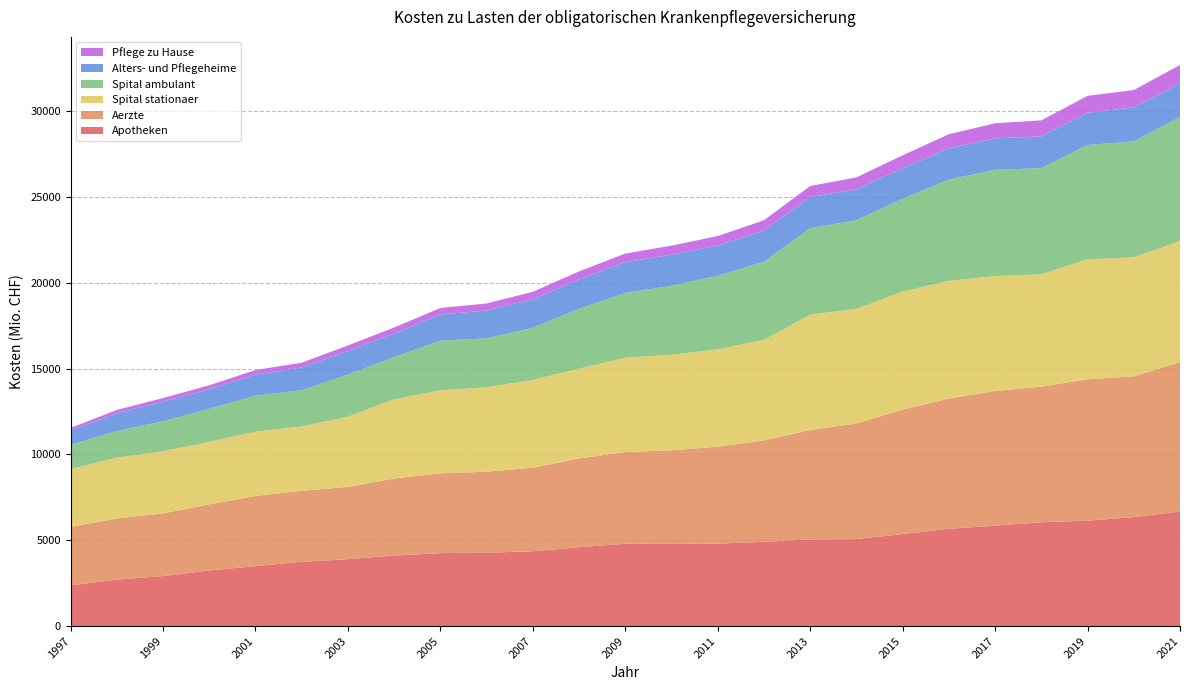

Reading left to right, extract all data points from this chart.

Apotheken: 1997=2372.8	1998=2707.3	1999=2913.8	2000=3243.1	2001=3491.6	2002=3745.3	2003=3900.0	2004=4109.5	2005=4252.3	2006=4274.8	2007=4361.6	2008=4594.6	2009=4802.0	2010=4788.5	2011=4804.2	2012=4909.4	2013=5051.1	2014=5069.2	2015=5363.0	2016=5671.3	2017=5854.5	2018=6052.8	2019=6144.4	2020=6351.7	2021=6678.3
Aerzte: 1997=3411.0	1998=3567.7	1999=3654.6	2000=3850.7	2001=4096.5	2002=4138.5	2003=4212.2	2004=4491.9	2005=4652.7	2006=4720.0	2007=4869.8	2008=5177.8	2009=5340.7	2010=5454.8	2011=5651.3	2012=5912.2	2013=6371.2	2014=6744.2	2015=7251.8	2016=7590.2	2017=7849.3	2018=7902.7	2019=8238.8	2020=8199.9	2021=8706.5
Spital stationaer: 1997=3359.9	1998=3540.1	1999=3615.4	2000=3643.4	2001=3740.8	2002=3751.3	2003=4089.9	2004=4624.5	2005=4830.7	2006=4923.7	2007=5114.2	2008=5231.3	2009=5497.0	2010=5569.2	2011=5674.3	2012=5856.4	2013=6730.9	2014=6673.1	2015=6882.4	2016=6860.7	2017=6694.6	2018=6550.3	2019=6996.6	2020=6936.9	2021=7059.2
Spital ambulant: 1997=1427.0	1998=1554.3	1999=1756.2	2000=1921.1	2001=2097.2	2002=2117.0	2003=2455.9	2004=2450.4	2005=2897.6	2006=2855.9	2007=3035.4	2008=3487.6	2009=3775.0	2010=4021.9	2011=4283.9	2012=4558.4	2013=5035.9	2014=5177.8	2015=5407.7	2016=5904.7	2017=6189.6	2018=6185.1	2019=6663.1	2020=6757.6	2021=7230.4
Alters- und Pflegeheime: 1997=823.0	1998=1036.6	1999=1138.3	2000=1143.0	2001=1235.3	2002=1317.7	2003=1376.6	2004=1372.9	2005=1528.7	2006=1618.6	2007=1663.5	2008=1710.8	2009=1794.1	2010=1809.2	2011=1761.1	2012=1816.0	2013=1817.5	2014=1789.6	2015=1780.4	2016=1818.1	2017=1836.9	2018=1851.1	2019=1876.0	2020=1988.3	2021=1948.8
Pflege zu Hause: 1997=155.7	1998=191.0	1999=213.0	2000=233.7	2001=262.9	2002=281.6	2003=322.0	2004=355.2	2005=378.8	2006=410.8	2007=440.4	2008=472.2	2009=504.5	2010=530.4	2011=558.3	2012=601.7	2013=643.8	2014=700.1	2015=752.0	2016=824.2	2017=880.9	2018=934.3	2019=985.8	2020=1009.6	2021=1082.5